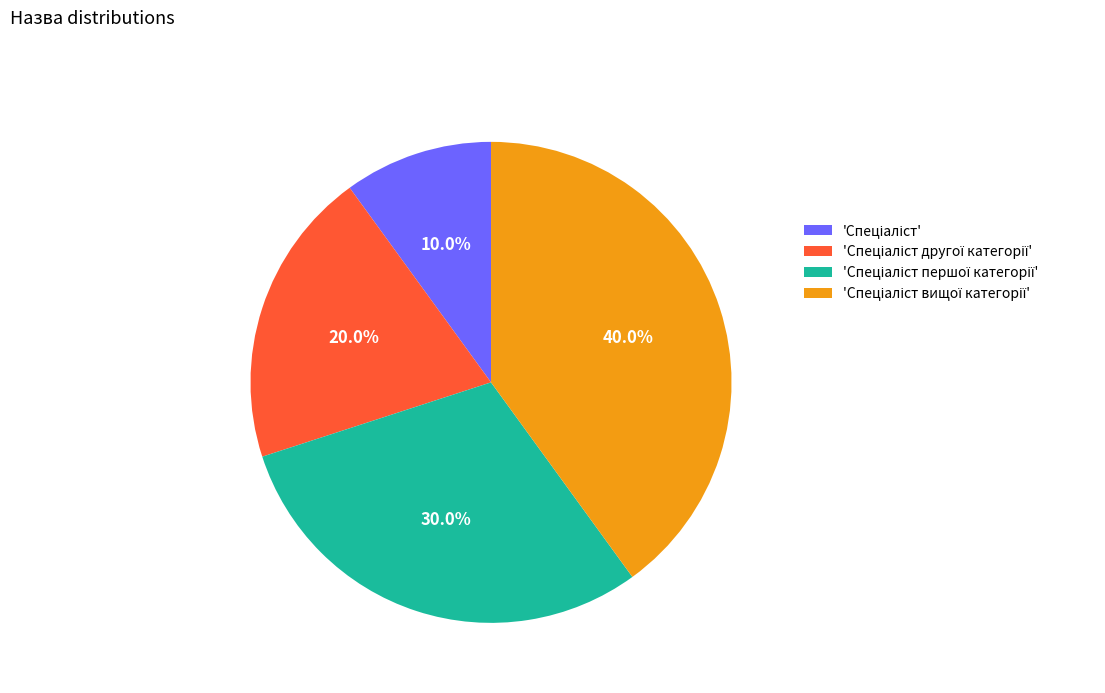

Is there a majority slice in this chart?

No